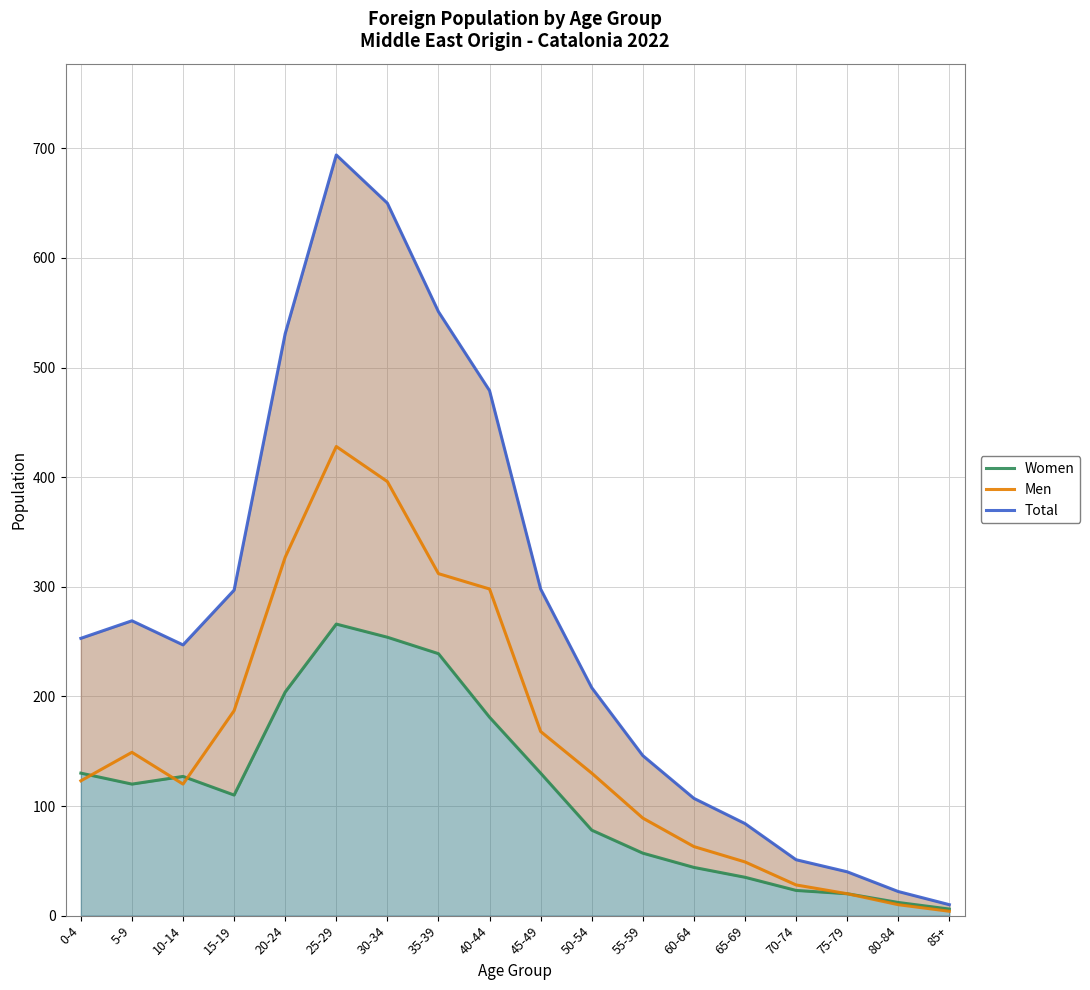

Is the value of Women at 35-39 greater than the value of Men at 60-64?

Yes